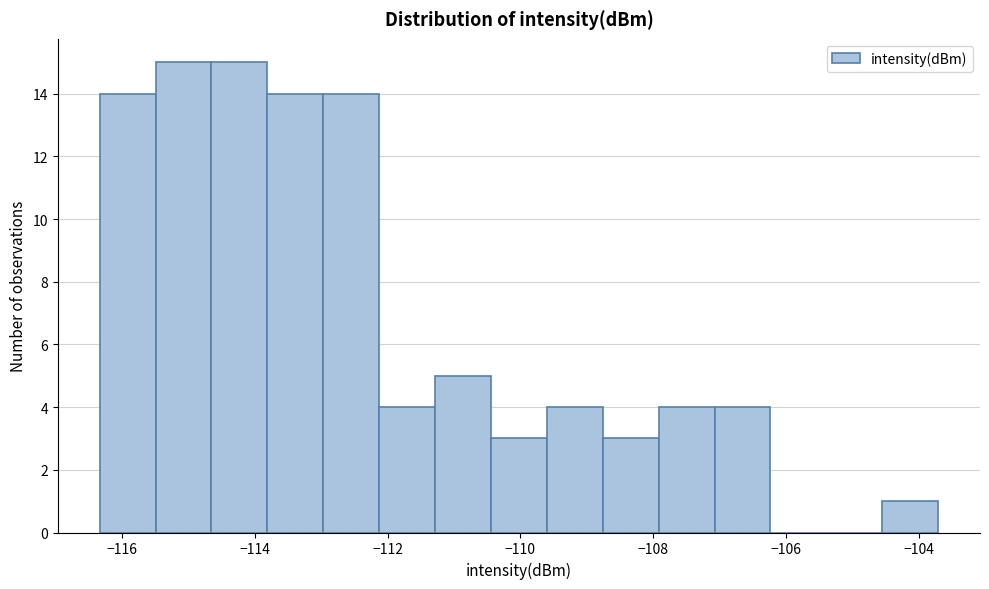

Reading left to right, list every bar in this chart as the range it spans on the x-axis followed by its height. Neither the bar edges nor the heights are printed on the chart, so give them approximately, as read against the axes.

-116.4 to -115.4: 14
-115.4 to -114.6: 15
-114.6 to -113.8: 15
-113.8 to -113.0: 14
-113.0 to -112.2: 14
-112.2 to -111.2: 4
-111.2 to -110.4: 5
-110.4 to -109.6: 3
-109.6 to -108.8: 4
-108.8 to -108.0: 3
-108.0 to -107.0: 4
-107.0 to -106.2: 4
-106.2 to -105.4: 0
-105.4 to -104.6: 0
-104.6 to -103.8: 1